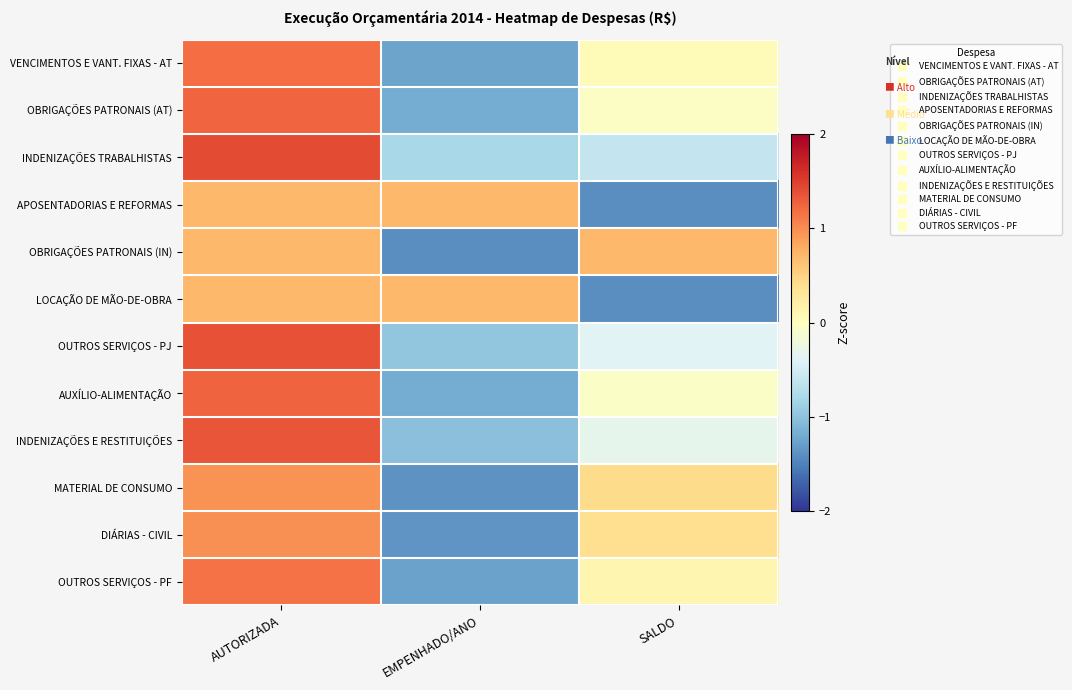

Reading left to right, transcribe all the data shown in this chart.

VENCIMENTOS E VANT. FIXAS - AT: AUTORIZADA=1.2	EMPENHADO/ANO=-1.3	SALDO=0.1
OBRIGAÇÕES PATRONAIS (AT): AUTORIZADA=1.2	EMPENHADO/ANO=-1.2	SALDO=-0.0
INDENIZAÇÕES TRABALHISTAS: AUTORIZADA=1.4	EMPENHADO/ANO=-0.8	SALDO=-0.6
APOSENTADORIAS E REFORMAS: AUTORIZADA=0.7	EMPENHADO/ANO=0.7	SALDO=-1.4
OBRIGAÇÕES PATRONAIS (IN): AUTORIZADA=0.7	EMPENHADO/ANO=-1.4	SALDO=0.7
LOCAÇÃO DE MÃO-DE-OBRA: AUTORIZADA=0.7	EMPENHADO/ANO=0.7	SALDO=-1.4
OUTROS SERVIÇOS - PJ: AUTORIZADA=1.4	EMPENHADO/ANO=-1.0	SALDO=-0.4
AUXÍLIO-ALIMENTAÇÃO: AUTORIZADA=1.3	EMPENHADO/ANO=-1.2	SALDO=-0.1
INDENIZAÇÕES E RESTITUIÇÕES: AUTORIZADA=1.4	EMPENHADO/ANO=-1.0	SALDO=-0.3
MATERIAL DE CONSUMO: AUTORIZADA=1.0	EMPENHADO/ANO=-1.4	SALDO=0.4
DIÁRIAS - CIVIL: AUTORIZADA=1.0	EMPENHADO/ANO=-1.4	SALDO=0.4
OUTROS SERVIÇOS - PF: AUTORIZADA=1.2	EMPENHADO/ANO=-1.3	SALDO=0.1